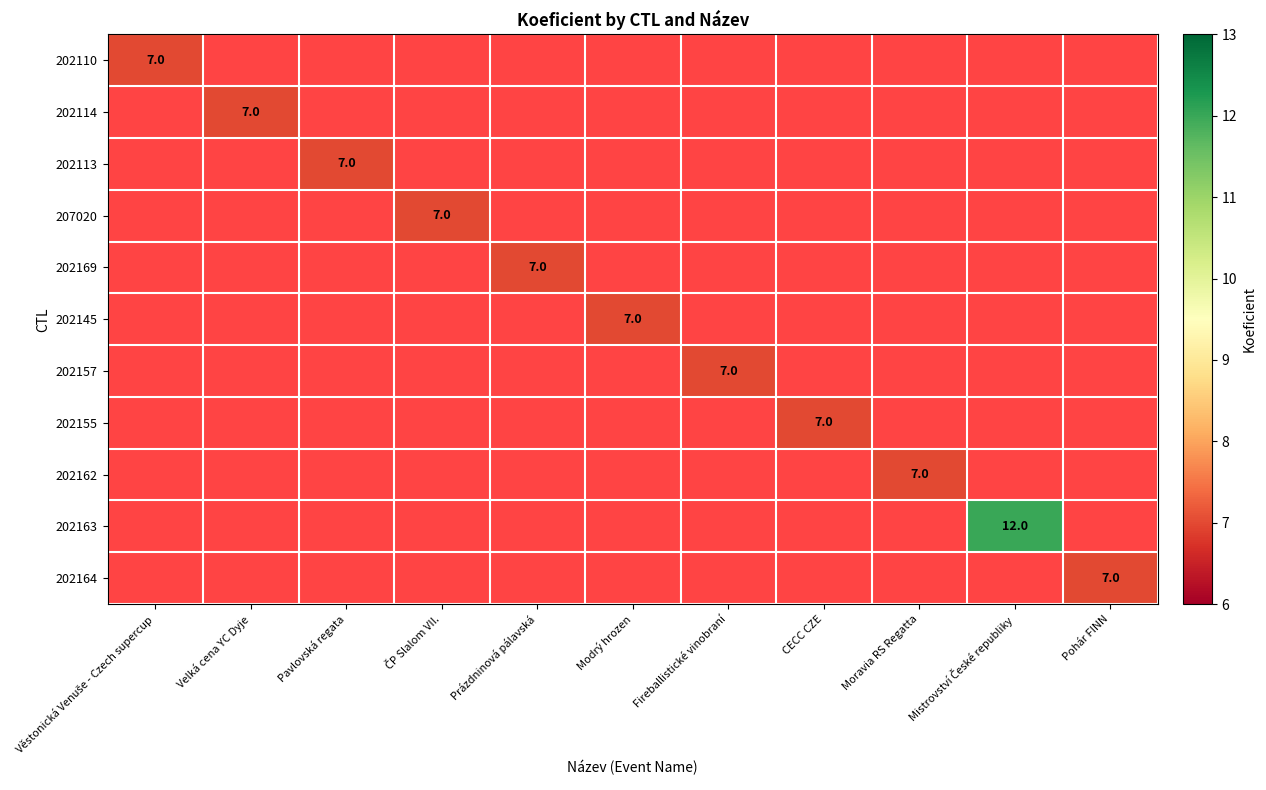

Which has a higher value, Pohár FINN or Velká cena YC Dyje?

Velká cena YC Dyje